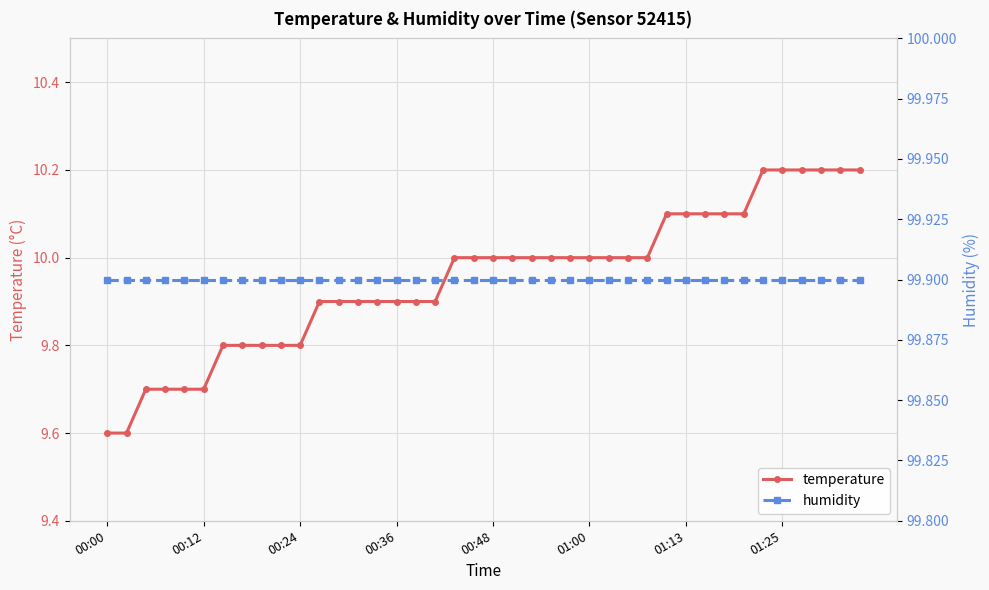

Which series has the largest total across all categories?

humidity